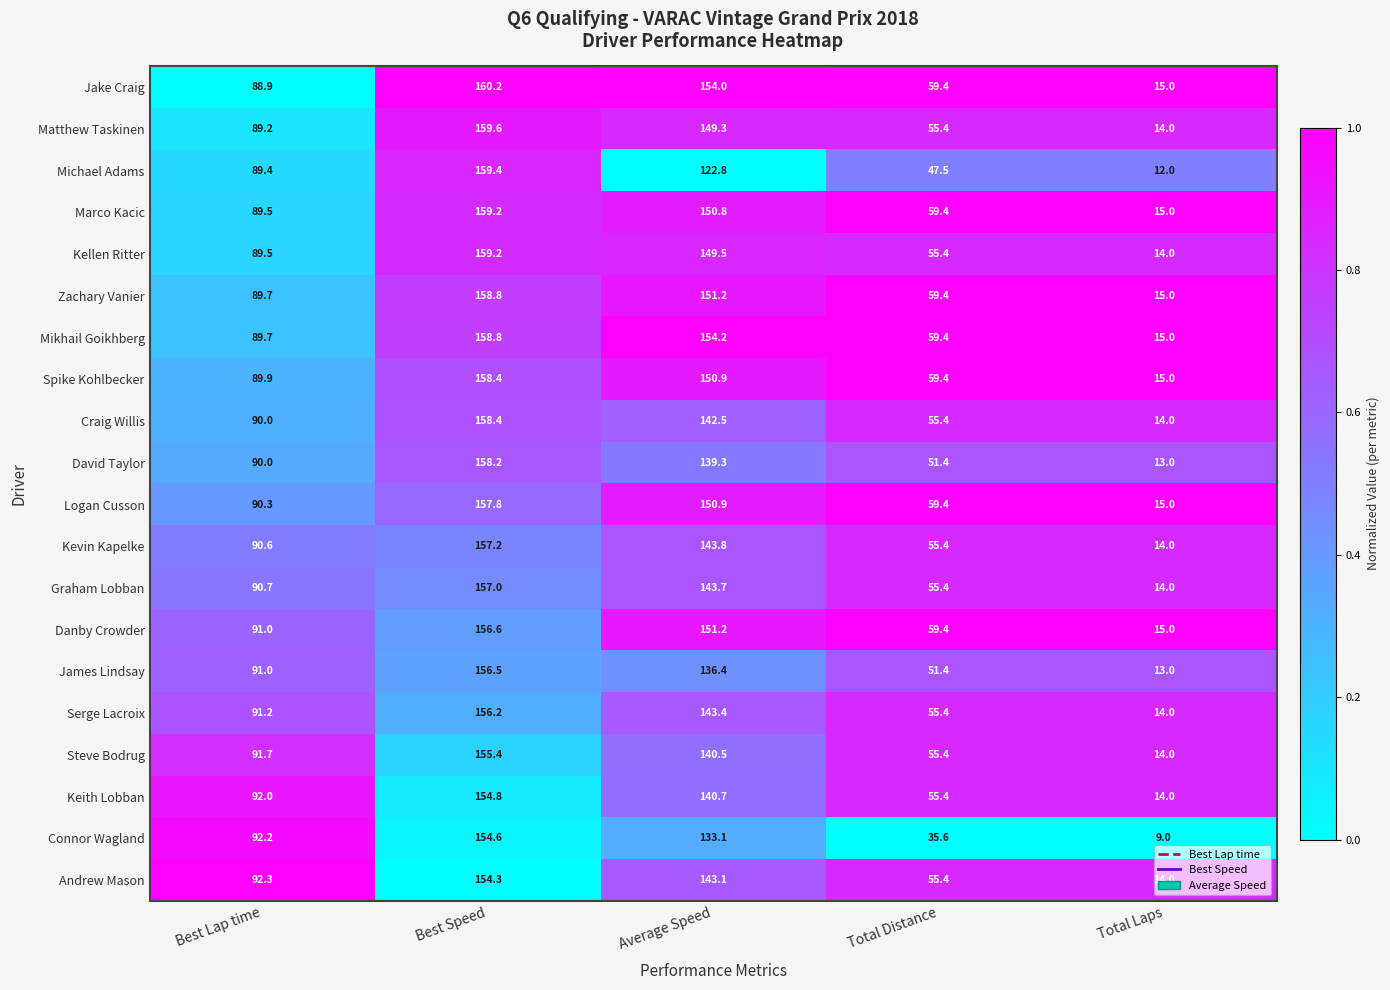

List the labels in order of Michael Adams value, smallest first.

Total Laps, Total Distance, Best Lap time, Average Speed, Best Speed